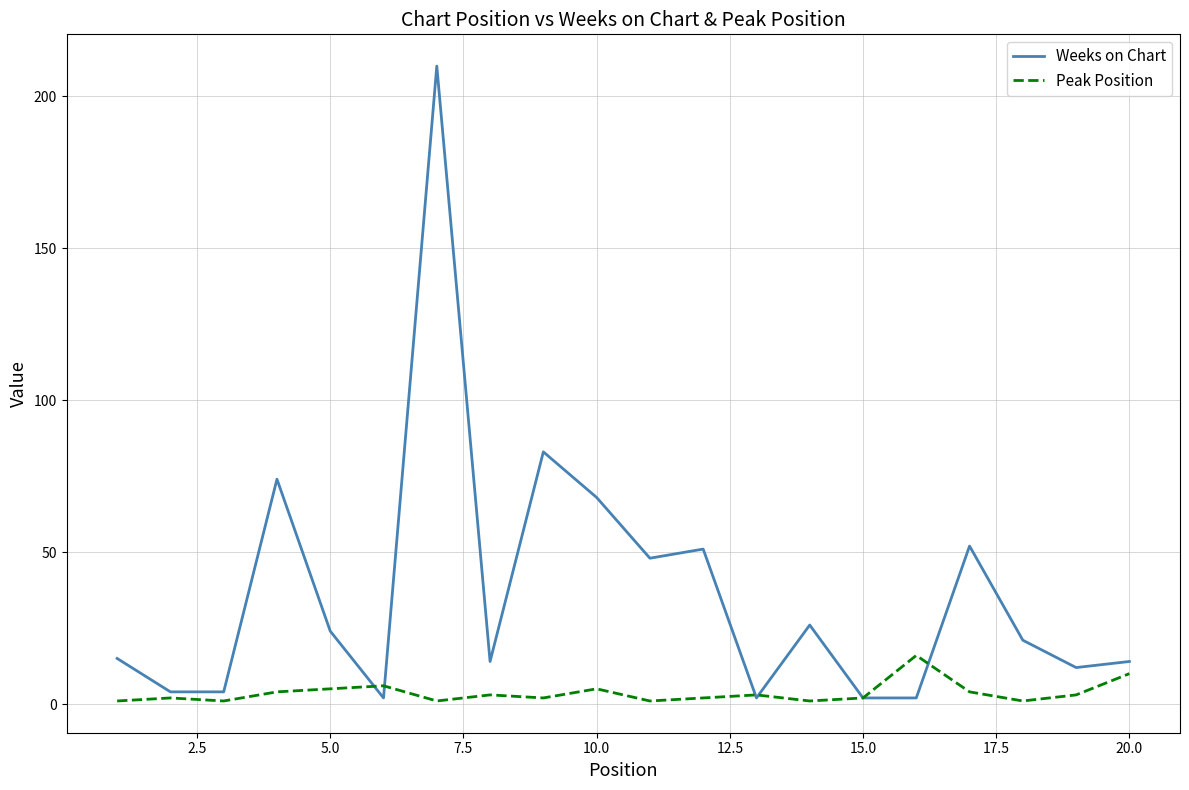

Which series has the largest total across all categories?

Weeks on Chart